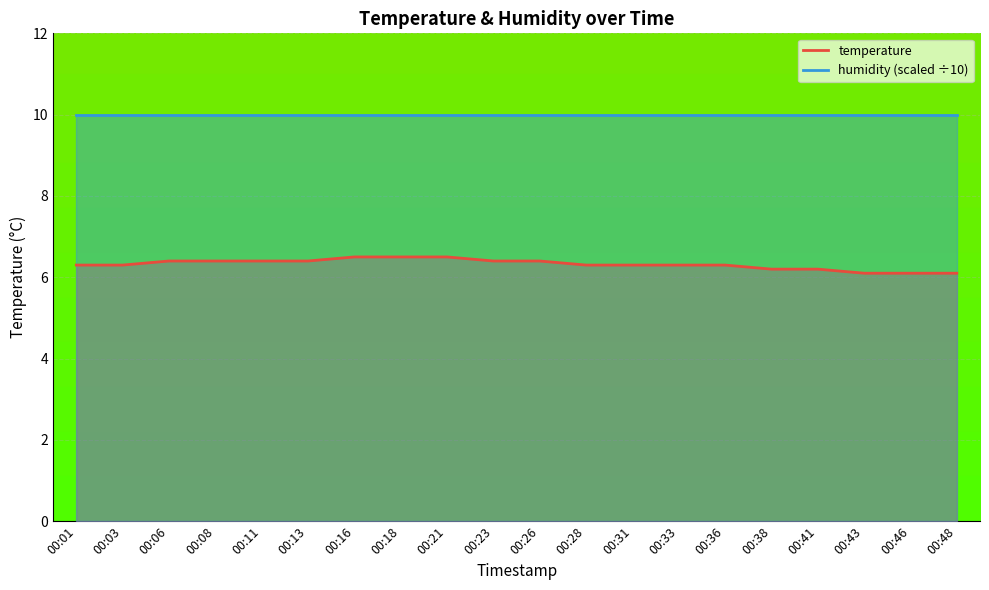

Reading left to right, extract all data points from this chart.

00:01=6.3	00:03=6.3	00:06=6.4	00:08=6.4	00:11=6.4	00:13=6.4	00:16=6.5	00:18=6.5	00:21=6.5	00:23=6.4	00:26=6.4	00:28=6.3	00:31=6.3	00:33=6.3	00:36=6.3	00:38=6.2	00:41=6.2	00:43=6.1	00:46=6.1	00:48=6.1